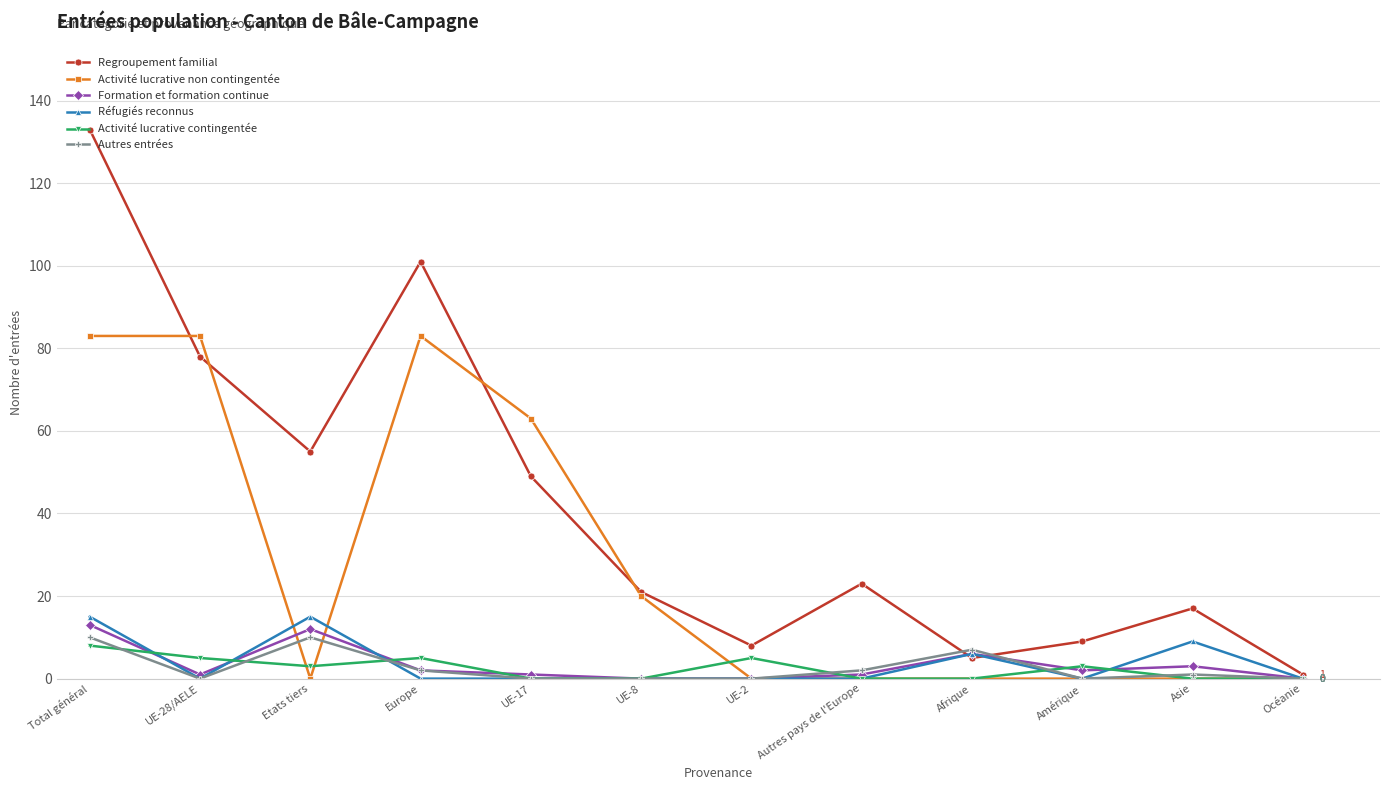

Which label corresponds to the largest value in the chart?

Total général